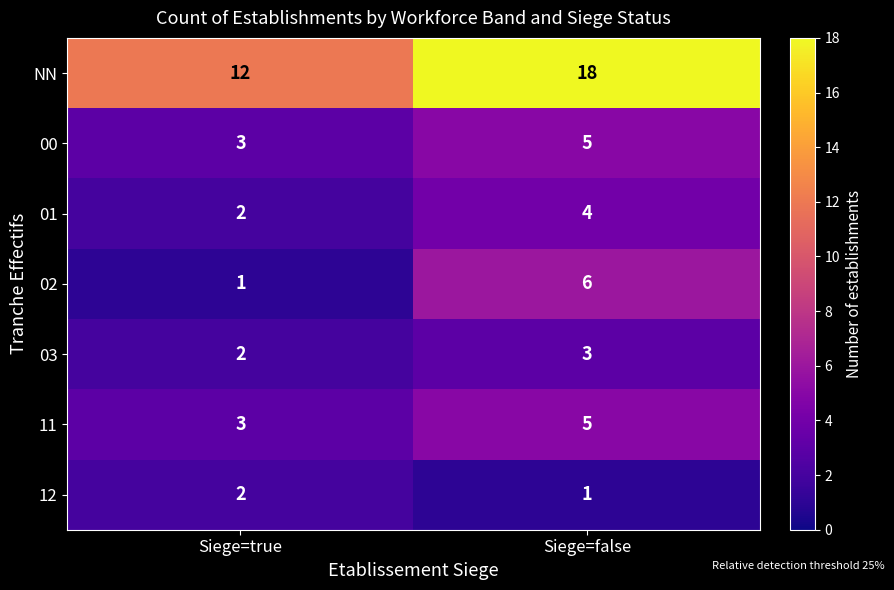

Between Siege=true and Siege=false, which series saw the biggest shift?

NN